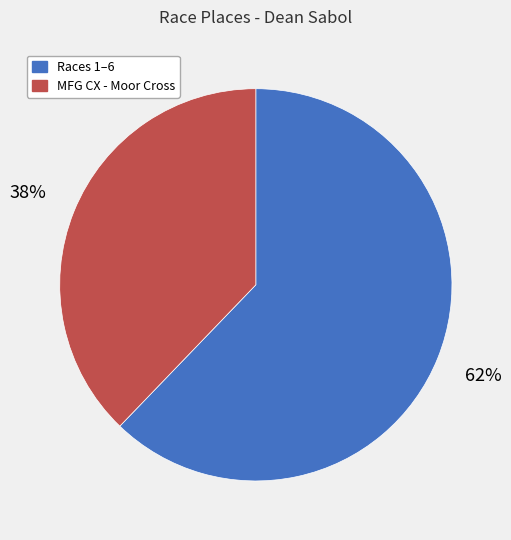

To the nearest percent, what is the average slice percentage?

50%